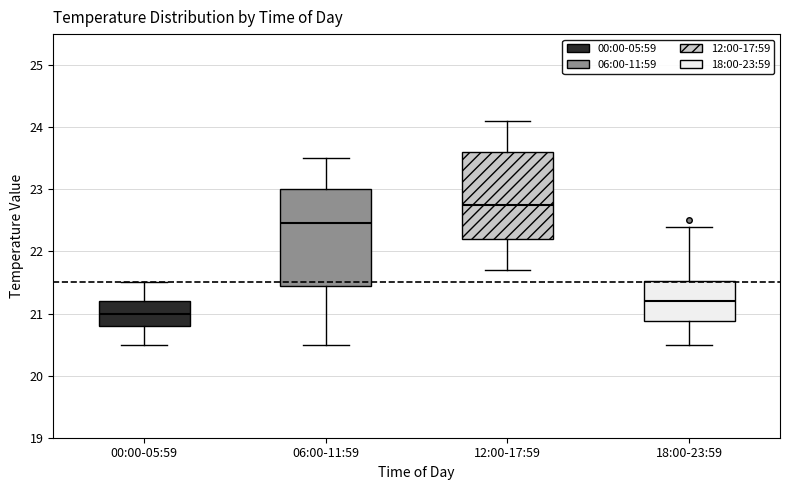

Which box has the lowest median line?

00:00-05:59